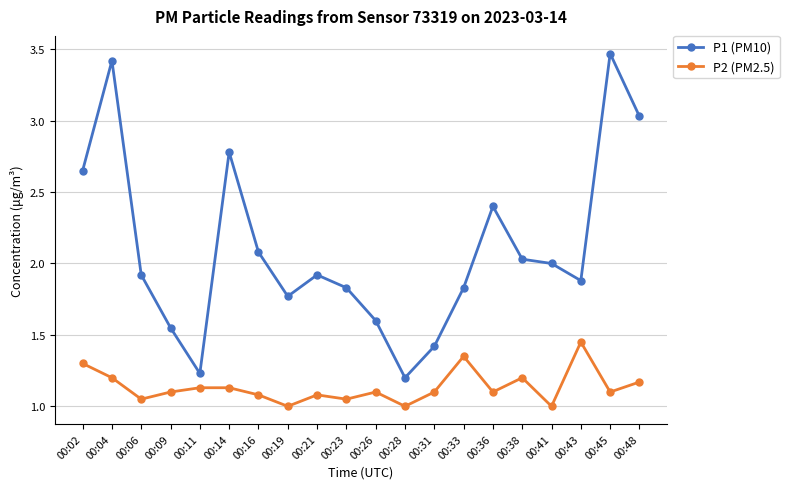

What is the difference between the second highest and second lowest values in the P1 (PM10) series?

2.2